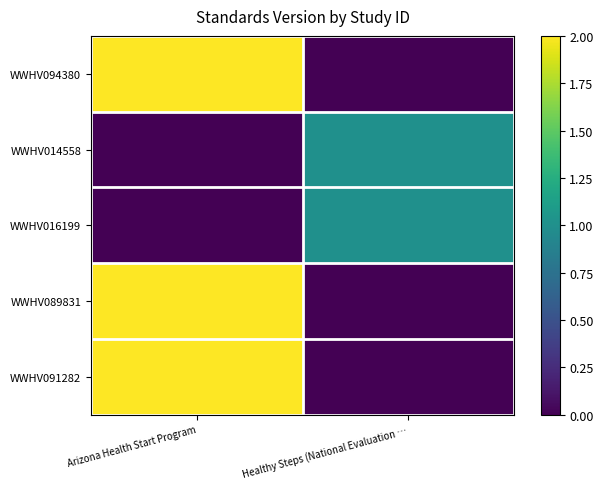

What is the difference between the highest and lowest values at Arizona Health Start Program?

2